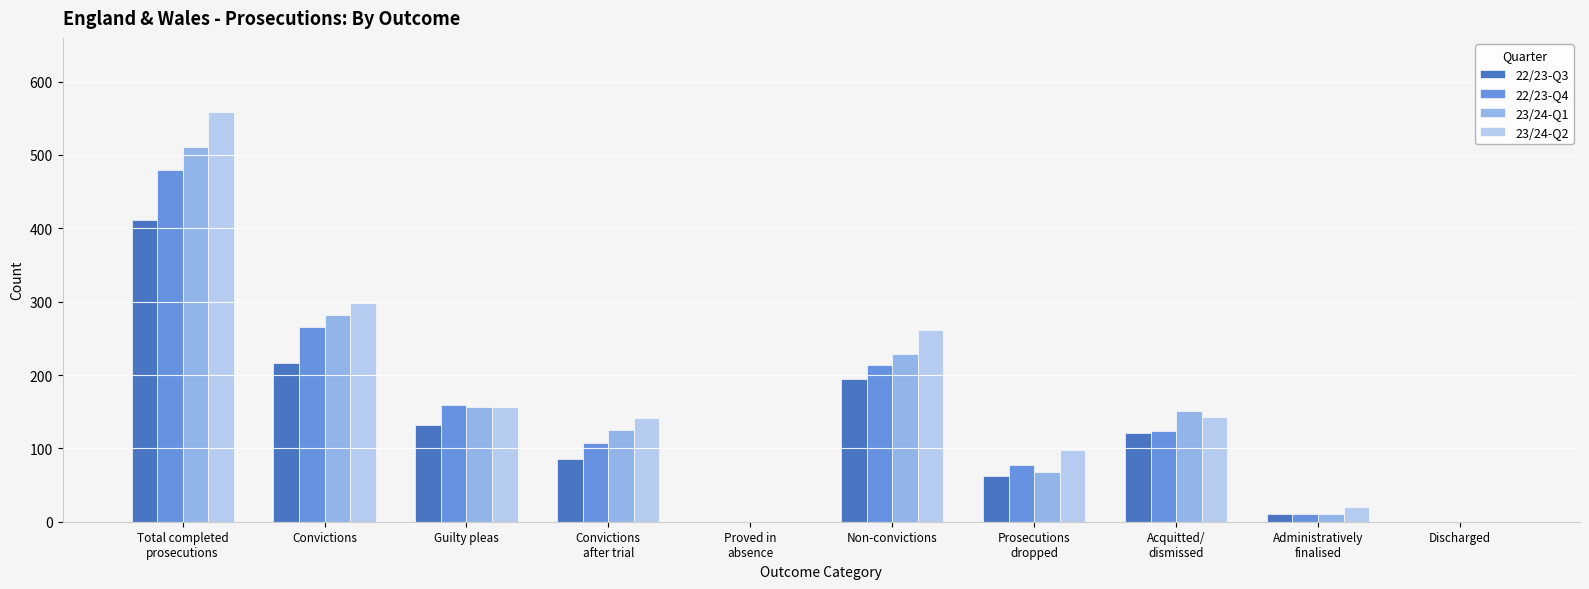

Is it true that 23/24-Q2 equals 0 at Discharged?

True